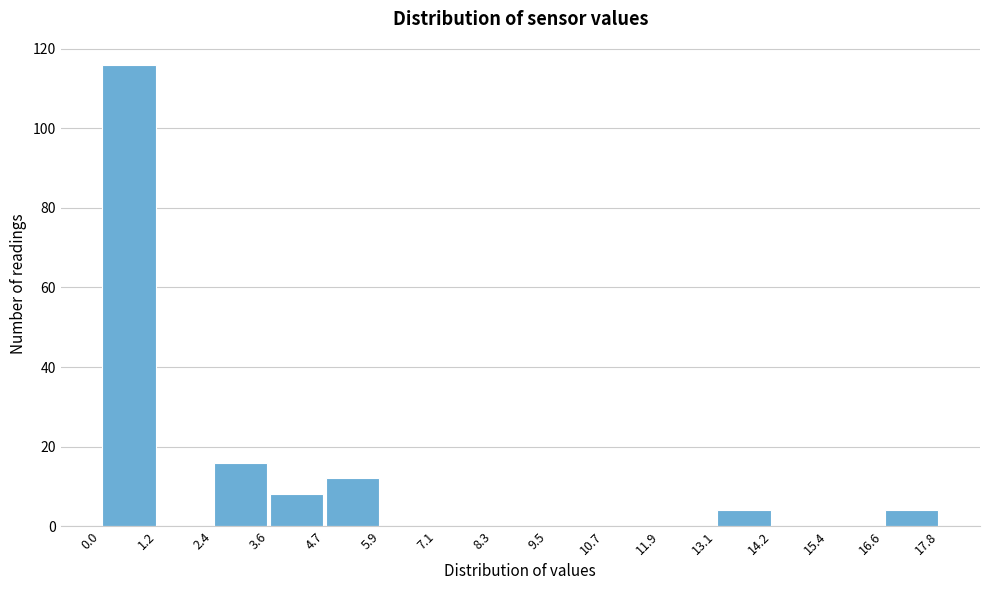

How tall is the bar that spans 2.4 to 3.6 on the x-axis? The values are not printed on the chart, so give them approximately, as read against the axis.

16